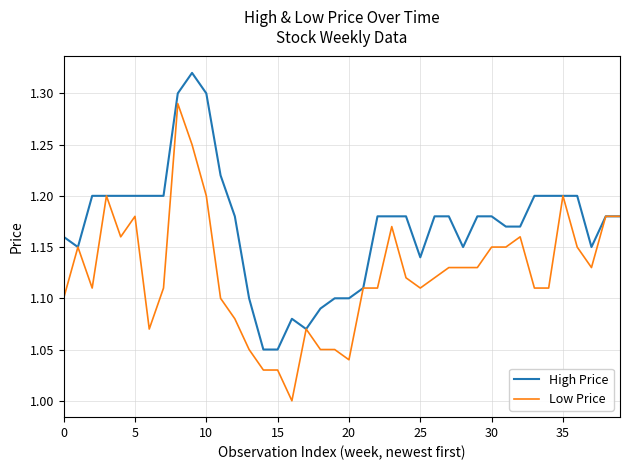

What is the sum of all Low Price values?

45.0